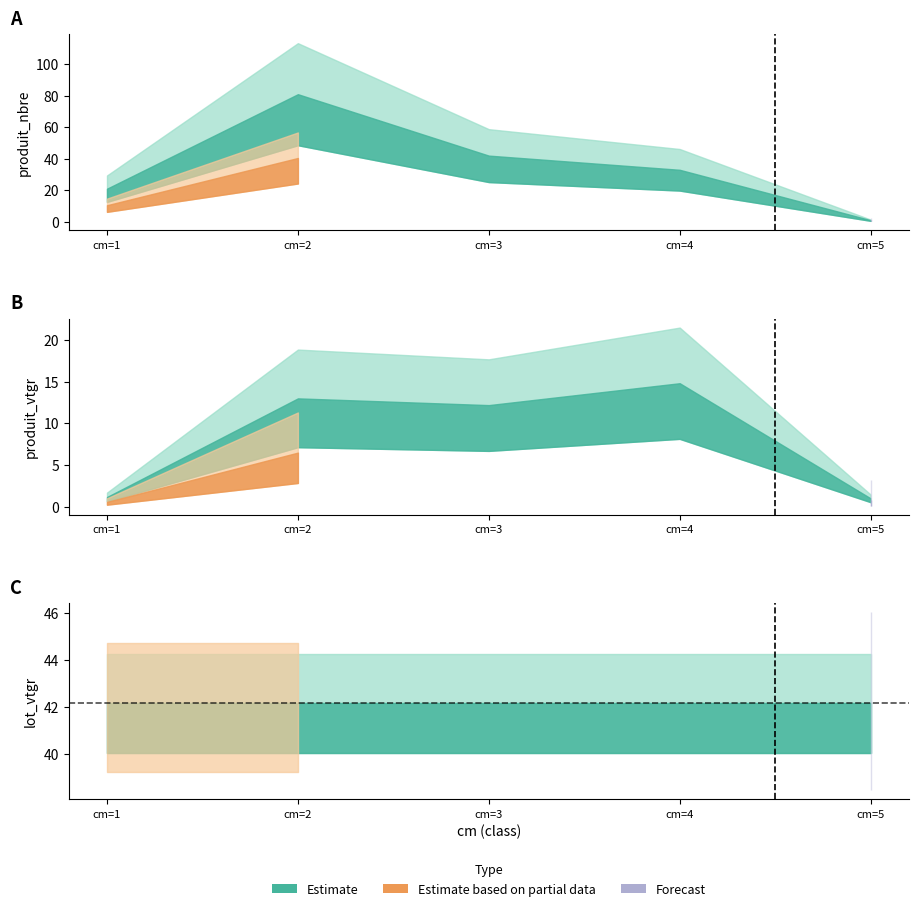

What is the spread (max minus min) of values at cm=4?

27.4